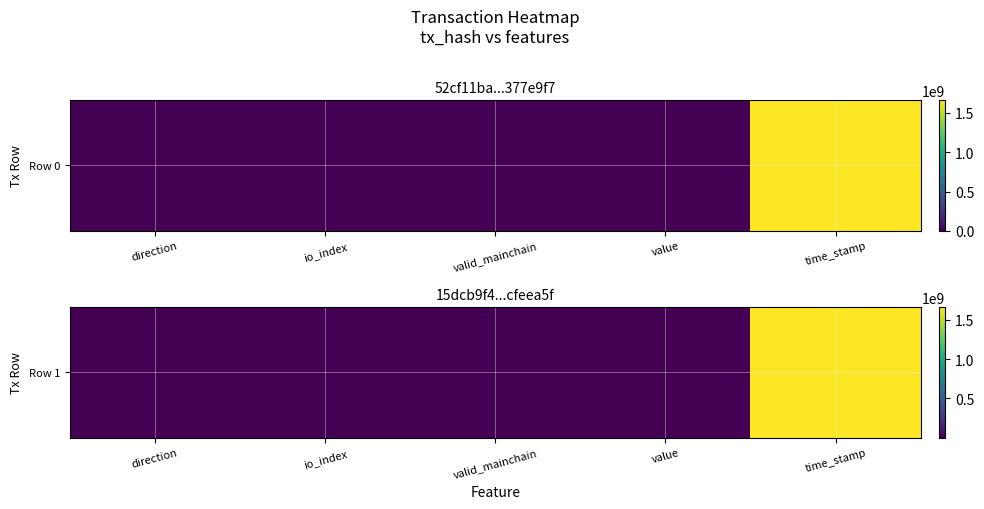

List the labels in order of value, smallest first.

direction, valid_mainchain, io_index, value, time_stamp